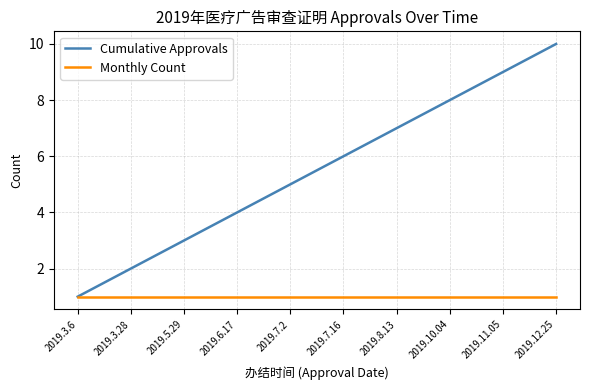

What is the maximum value shown in the chart?

10